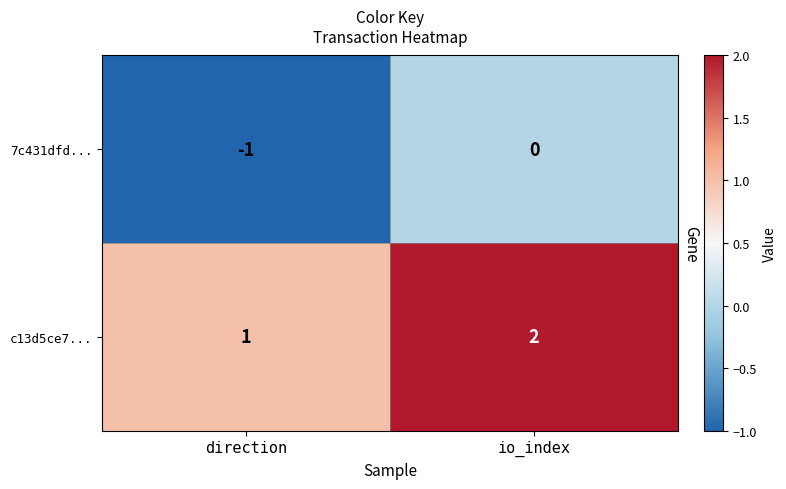

Reading right to left, list all the values displayed in this chart.

7c431dfd...: io_index=0	direction=-1
c13d5ce7...: io_index=2	direction=1